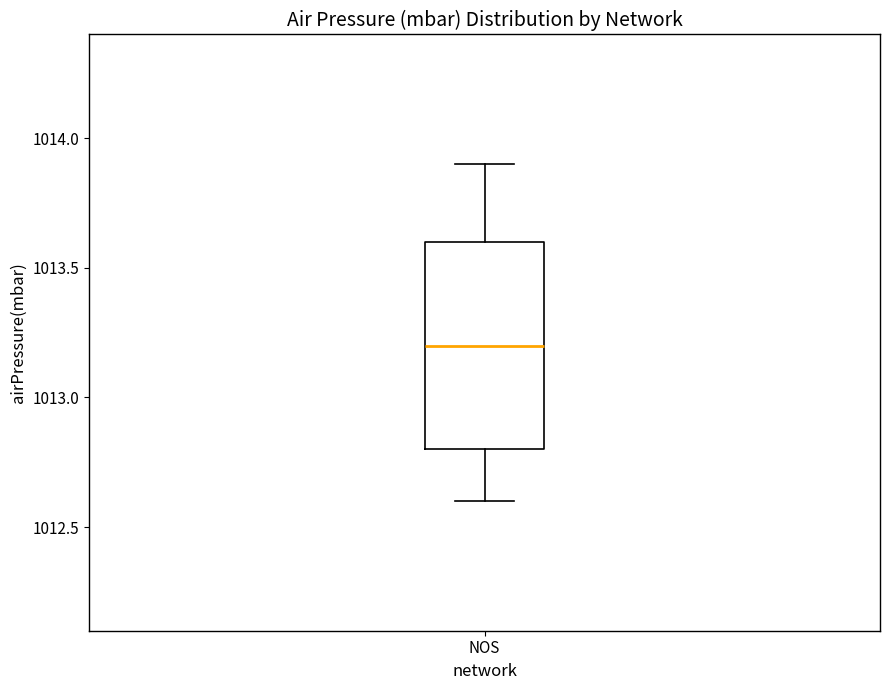

Where is the lower edge of the box for NOS on the y-axis? The values are not printed on the chart, so give them approximately, as read against the axis.

1012.8